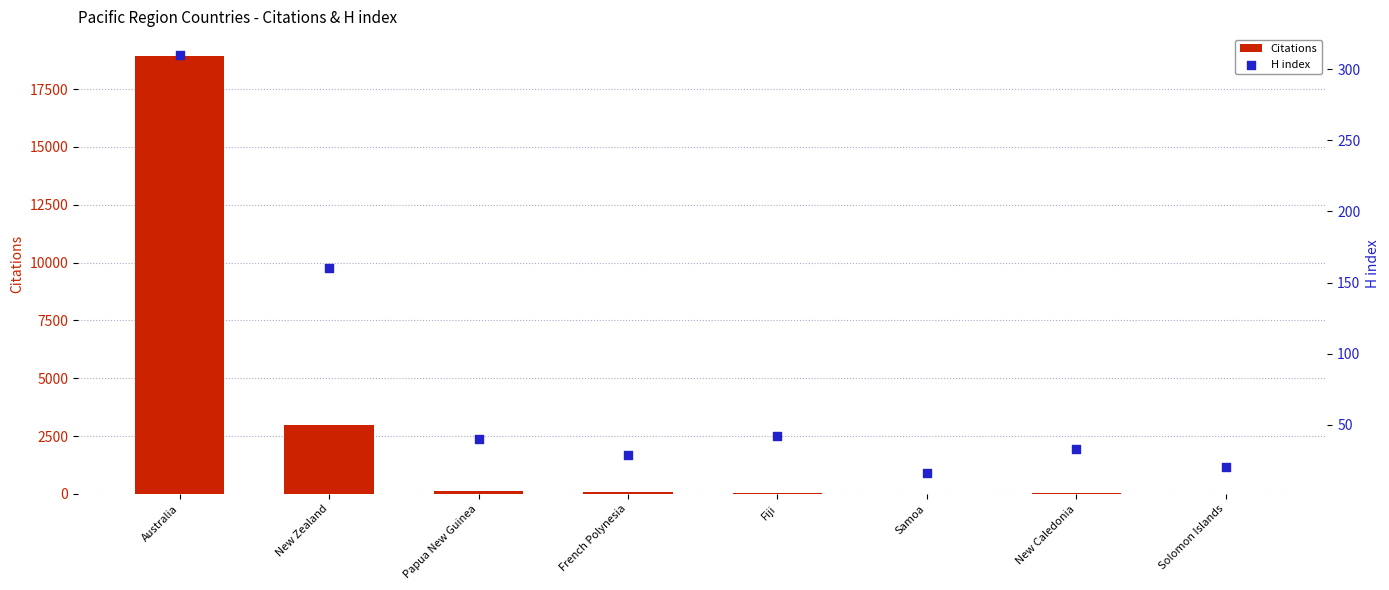

What are all the series names shown in the legend?

Citations, H index